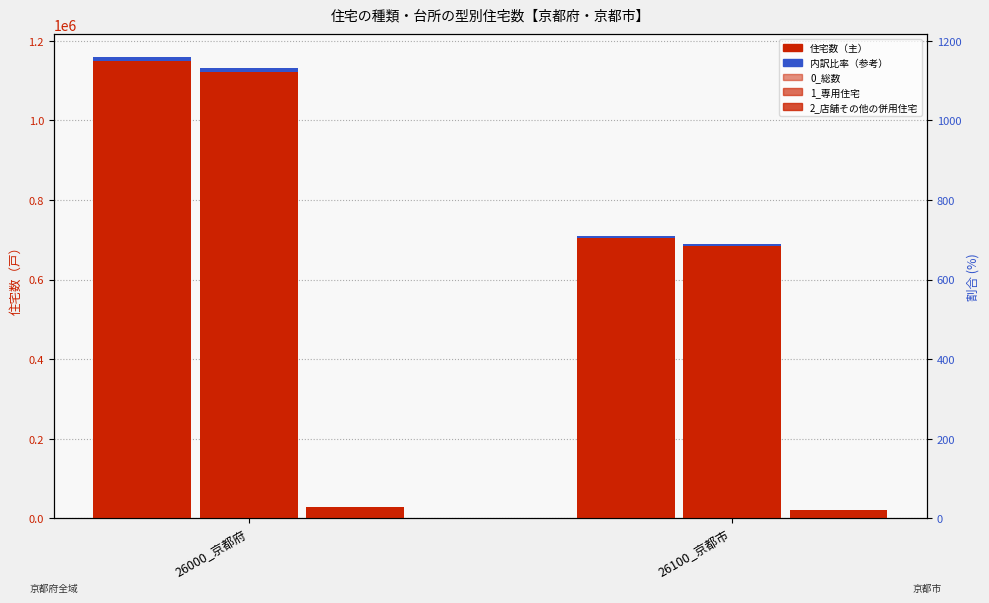

Is the value of 1_専用住宅 at 26000_京都府 greater than the value of 2_店舗その他の併用住宅 at 26100_京都市?

Yes